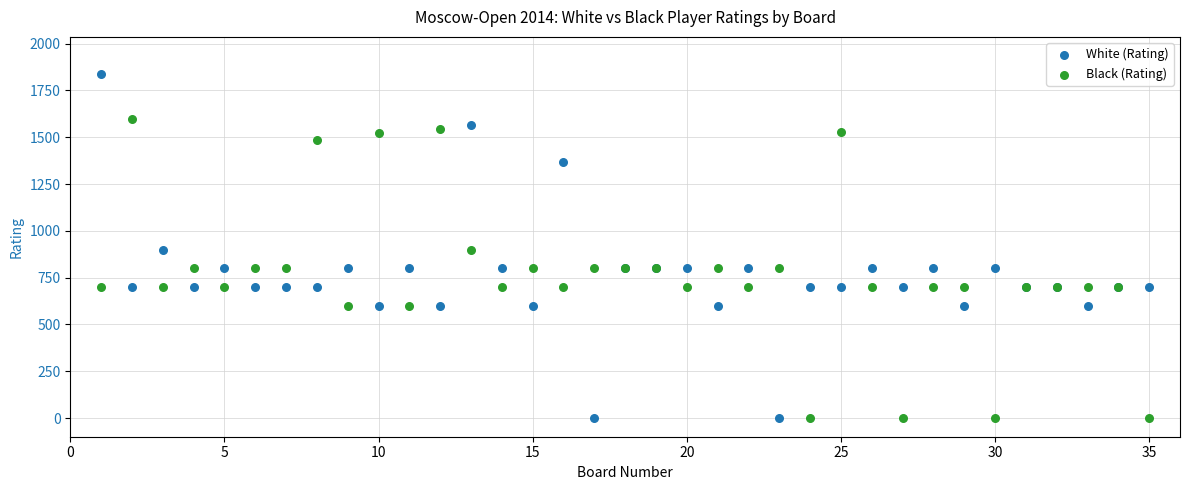

Which series has the widest spread of Y values?

White (Rating)